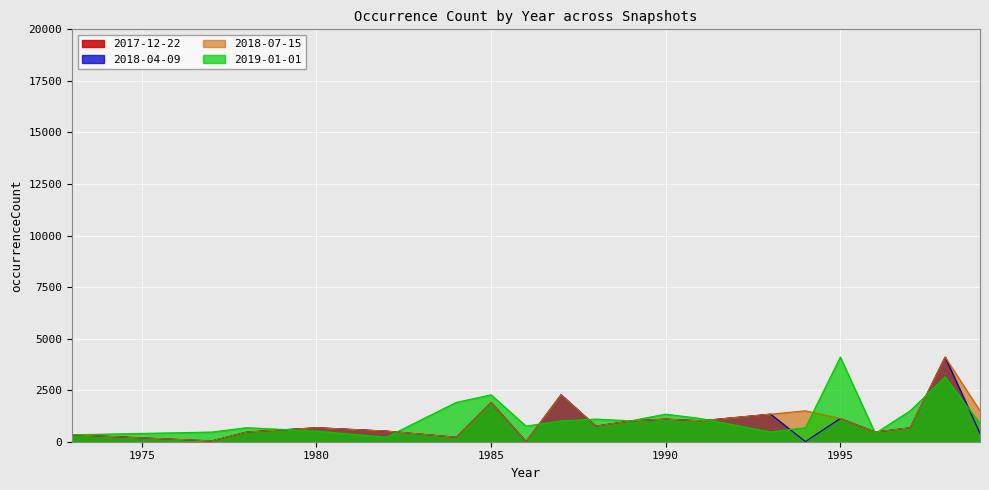

Which series has the largest total across all categories?

2019-01-01